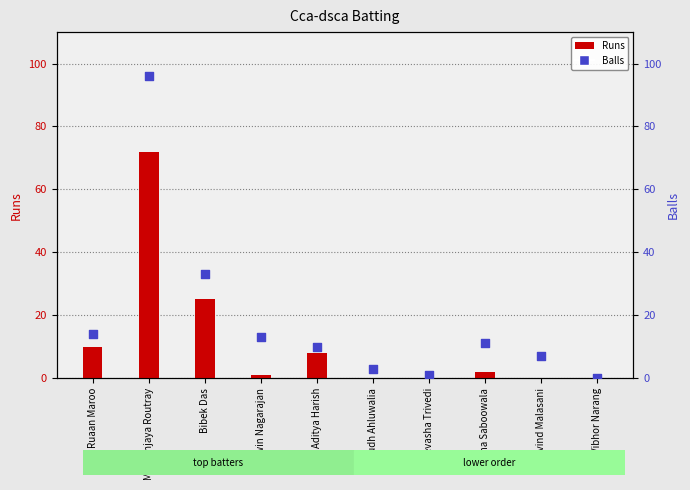

What are all the series names shown in the legend?

Runs, Balls